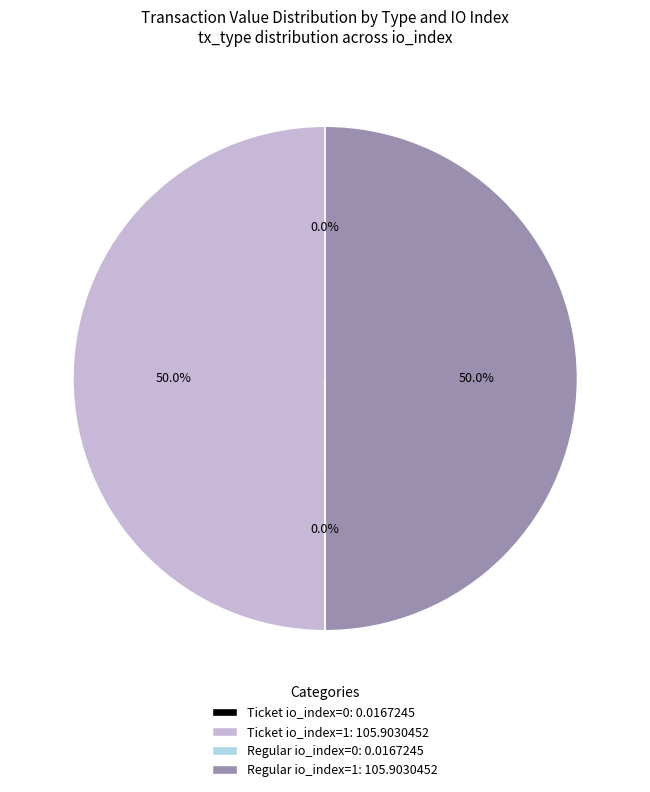

What percentage do Regular io_index=1 and Ticket io_index=1 together represent?

100.0%